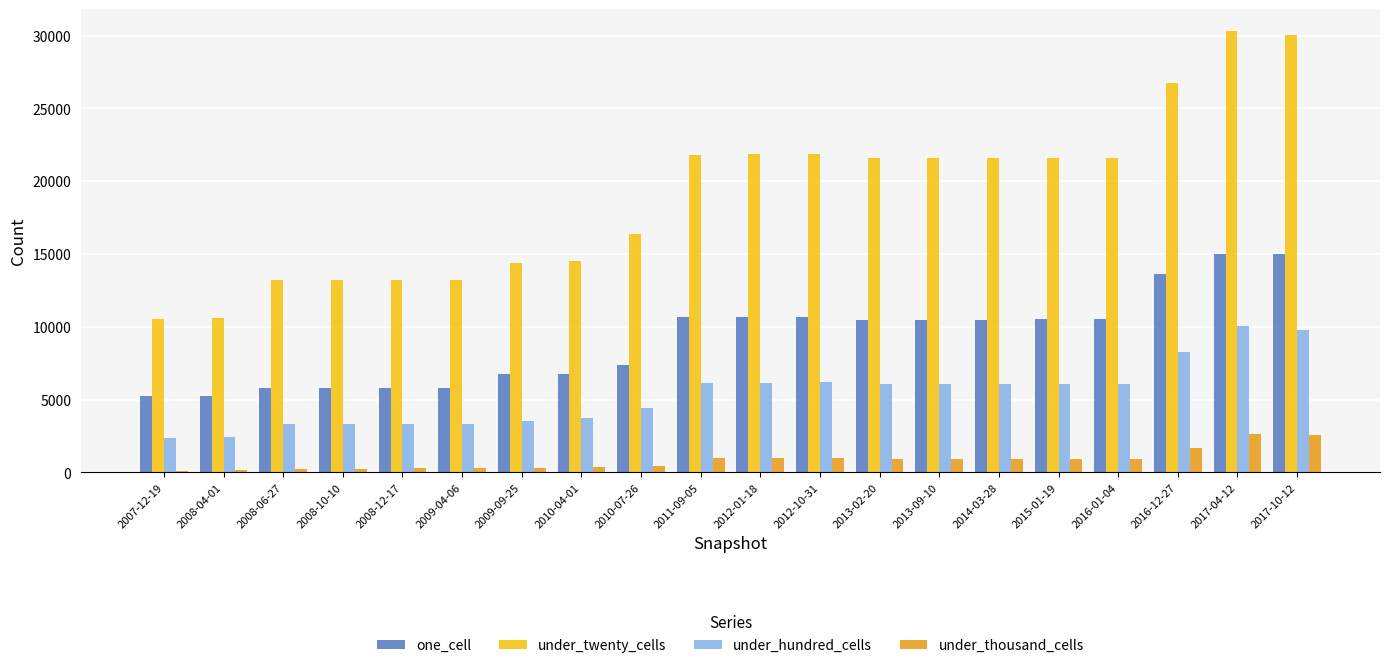

Where does the under_thousand_cells series first go above 941?

2011-09-05